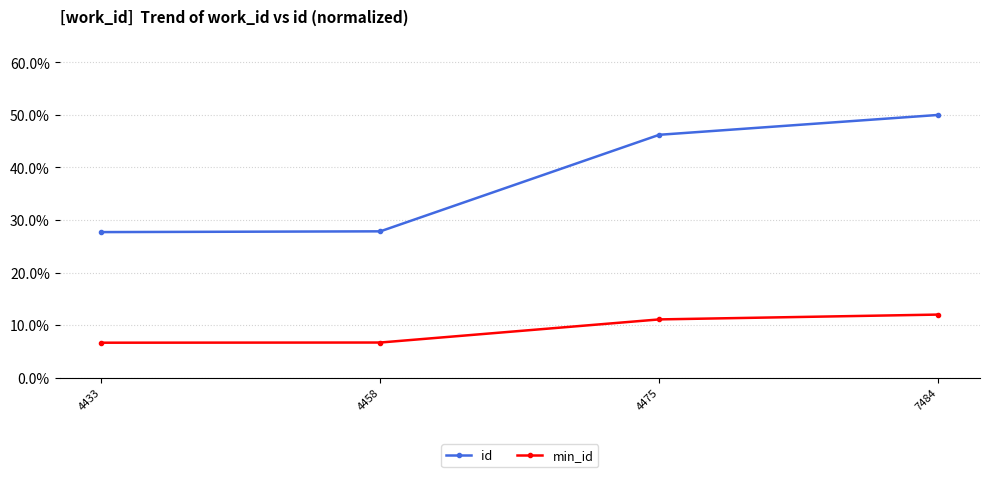

What is the greatest value displayed?

50.0